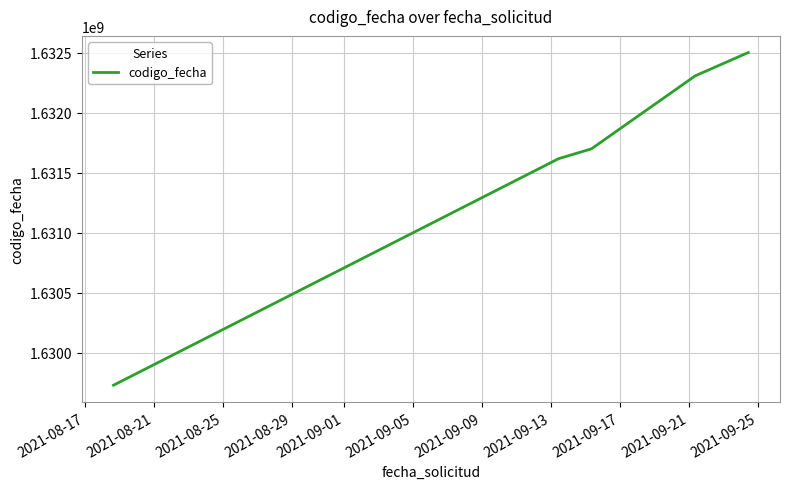

True or false: the data has more than 1 interior local peaks.

False